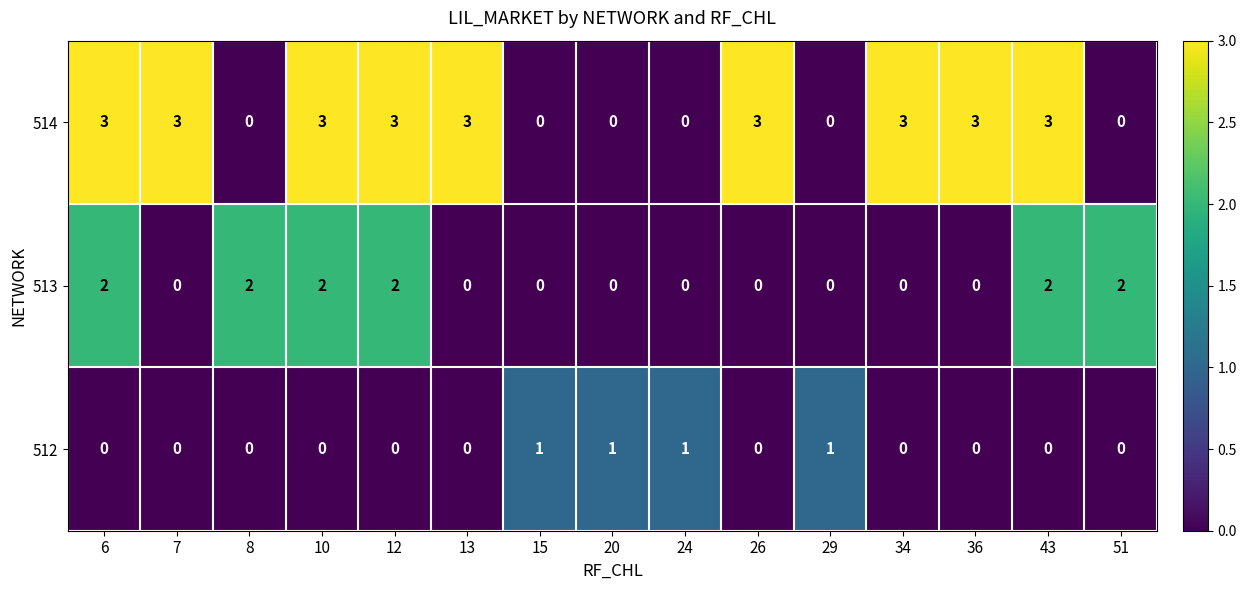

Read the 514 value at 26.

3